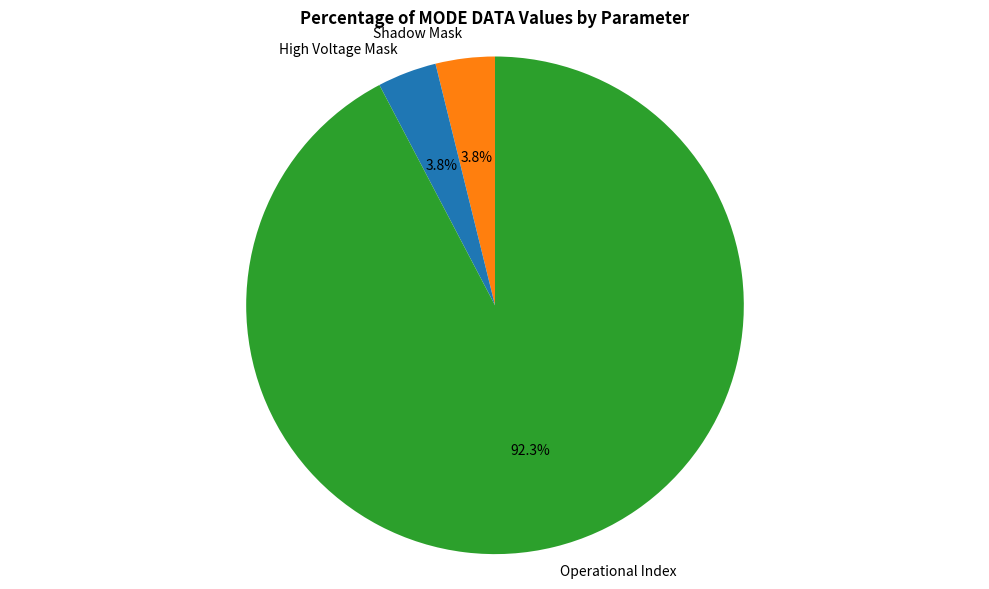

Which slice represents more than half of the pie?

Operational Index